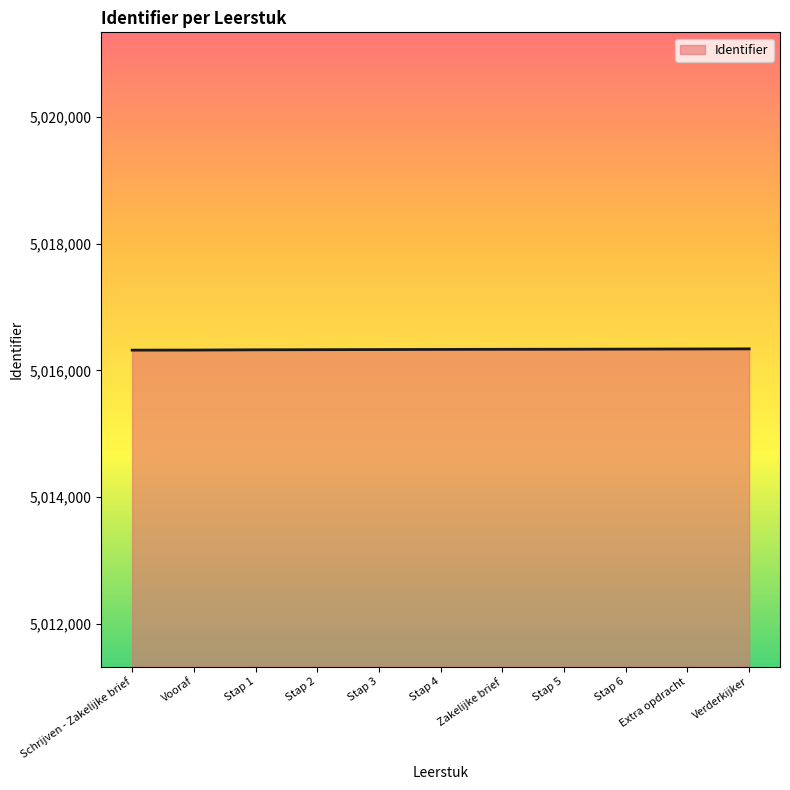

Count the number of data series in this chart.

1